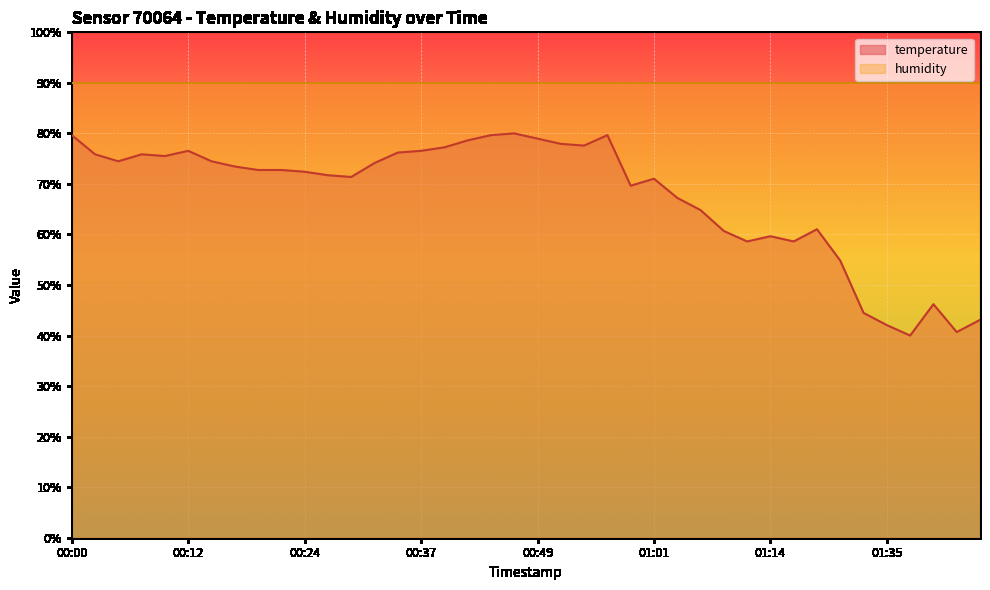

What value does the data have at 01:03?

67.2